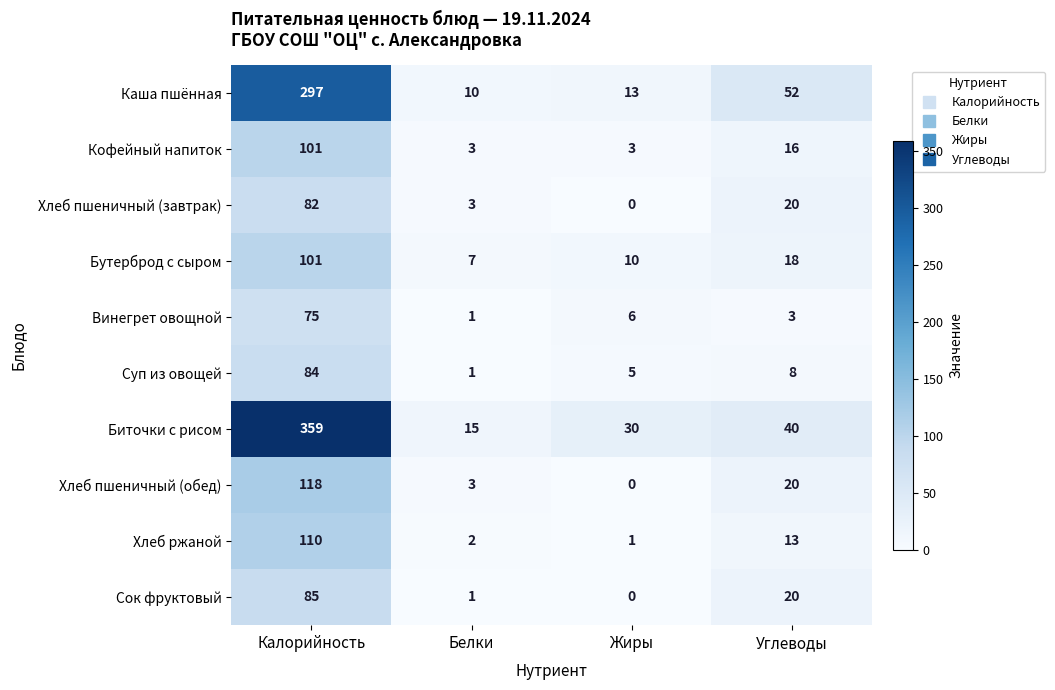

What is the difference between the second highest and second lowest values in the Винегрет овощной series?

3